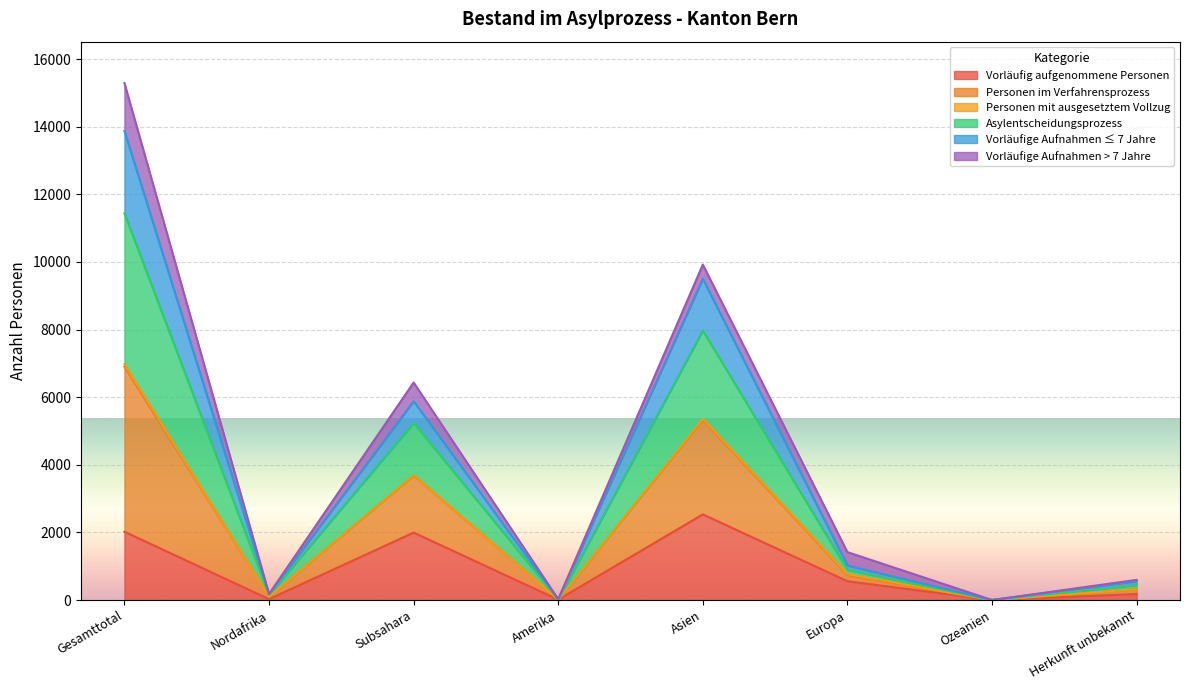

At which category is the sum across all series the highest?

Gesamttotal